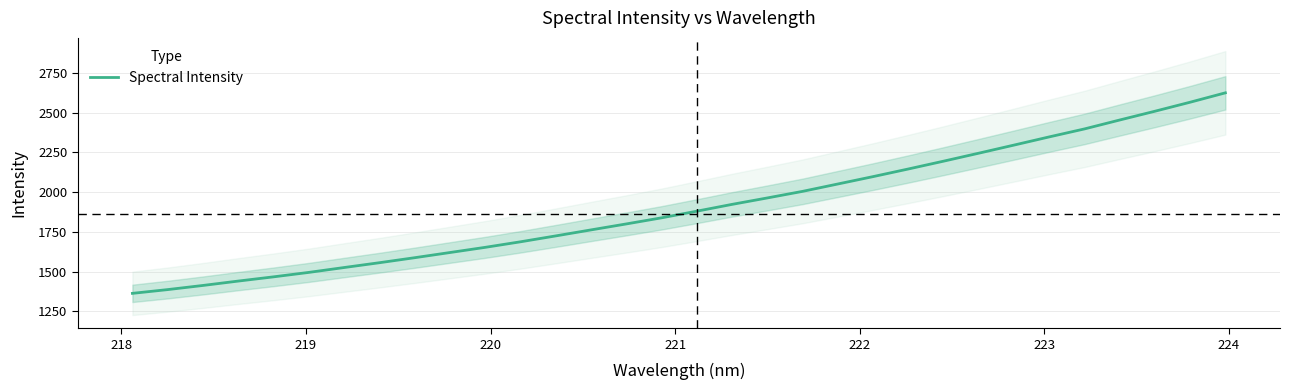

Reading left to right, list all the values displayed in this chart.

1363.6	1387.2	1413.3	1440.8	1467.4	1495.3	1525.9	1556.2	1587.7	1620.2	1652.8	1687.6	1724.7	1762.5	1799.9	1838.3	1880.0	1922.8	1963.2	2004.5	2050.9	2097.3	2145.2	2194.3	2244.4	2295.4	2346.8	2396.9	2453.0	2508.1	2564.7	2623.7